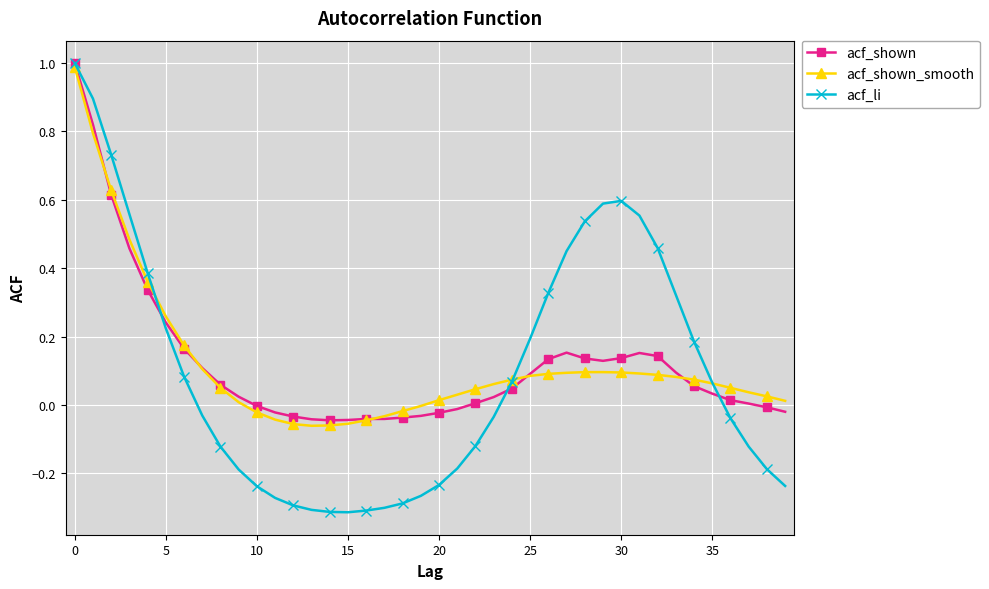

Which series has the largest range (max minus min)?

acf_li